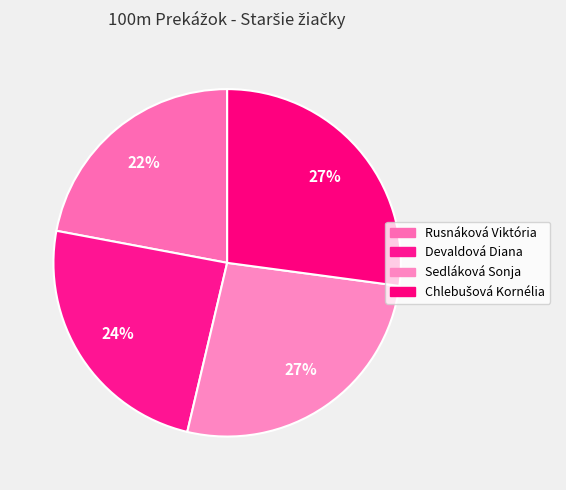

How many segments does this pie chart have?

4